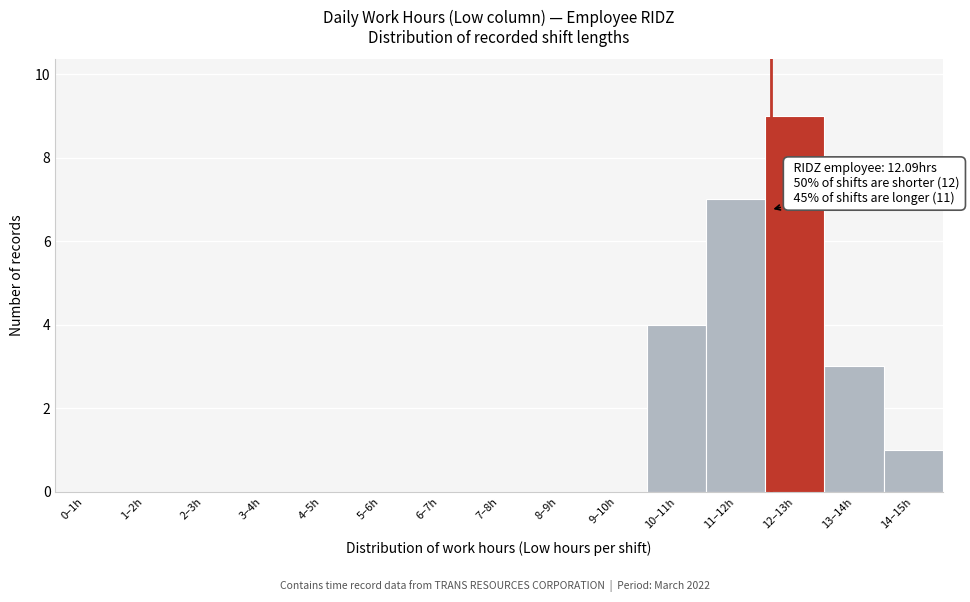

Reading left to right, what are all the values shown in this chart?

0–1h=0	1–2h=0	2–3h=0	3–4h=0	4–5h=0	5–6h=0	6–7h=0	7–8h=0	8–9h=0	9–10h=0	10–11h=4	11–12h=7	12–13h=9	13–14h=3	14–15h=1